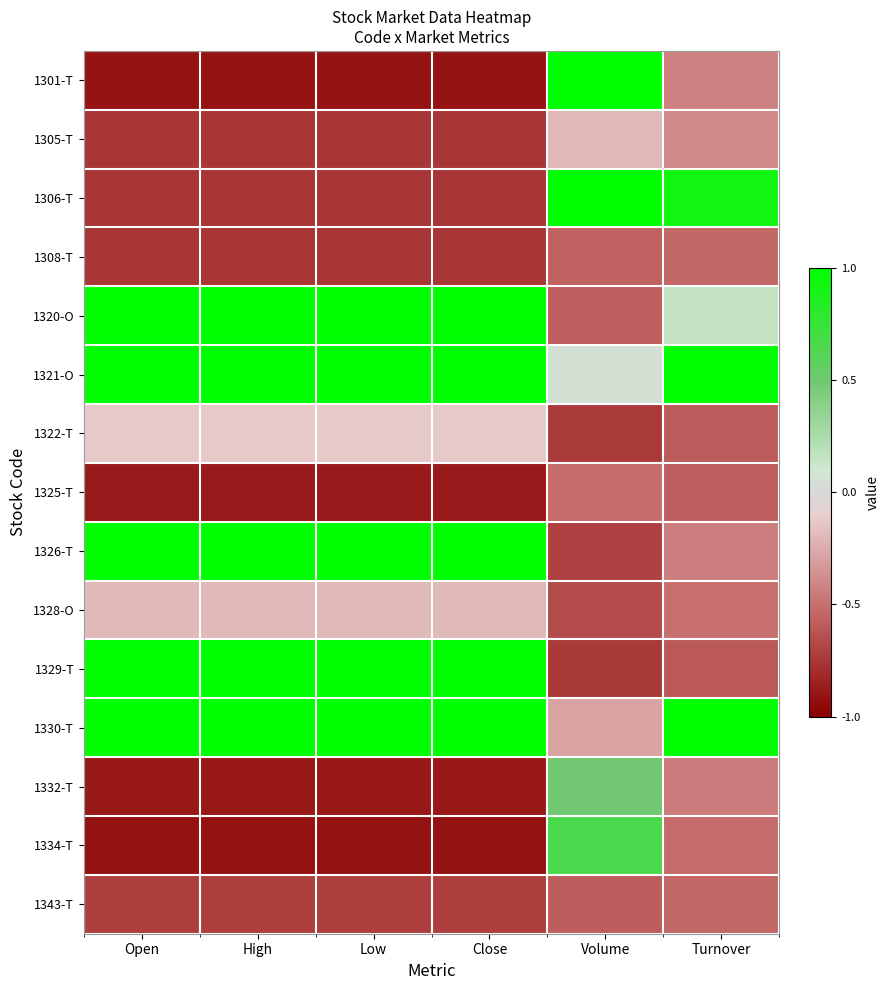

Which series has the largest range (max minus min)?

1301-T